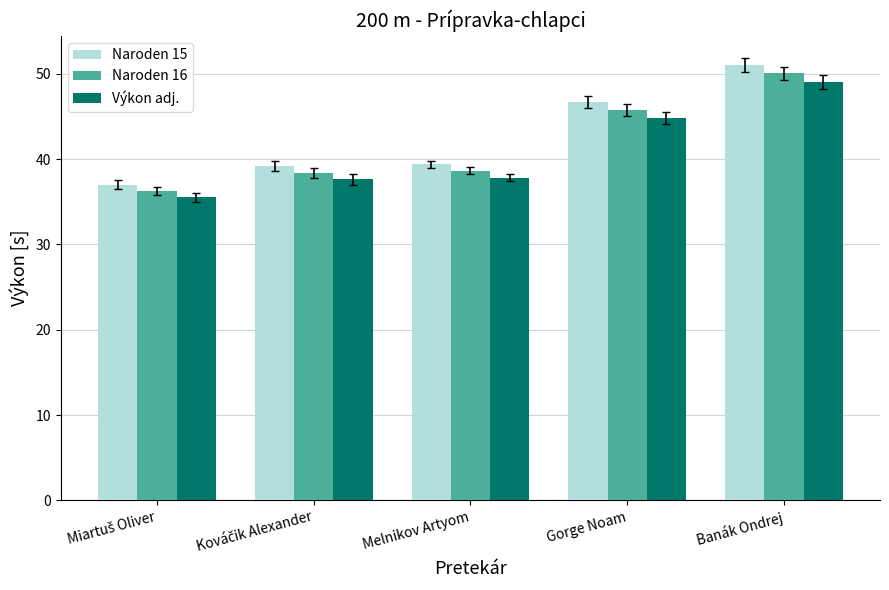

True or false: Naroden 15 has a value of 24.7 at Gorge Noam.

False